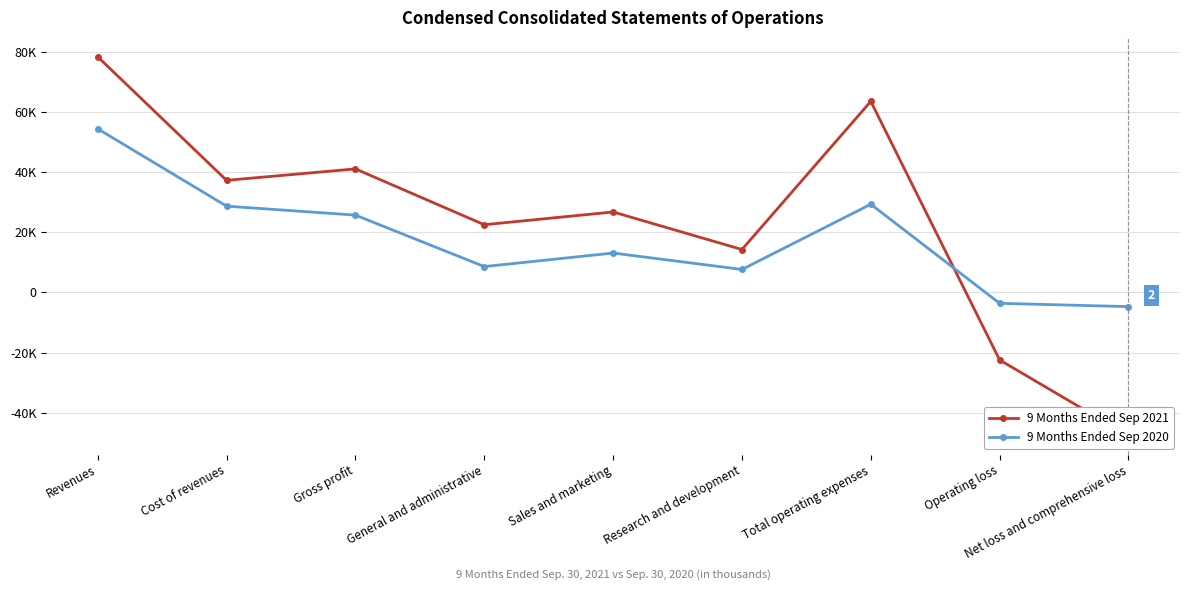

How many values in 9 Months Ended Sep 2021 are below zero?

2